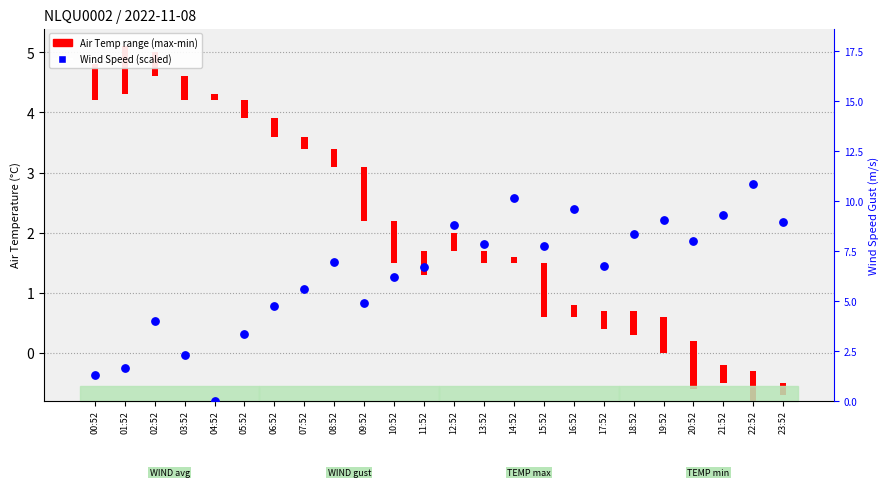

What is the change in value from 09:52 to 11:52?

+0.6